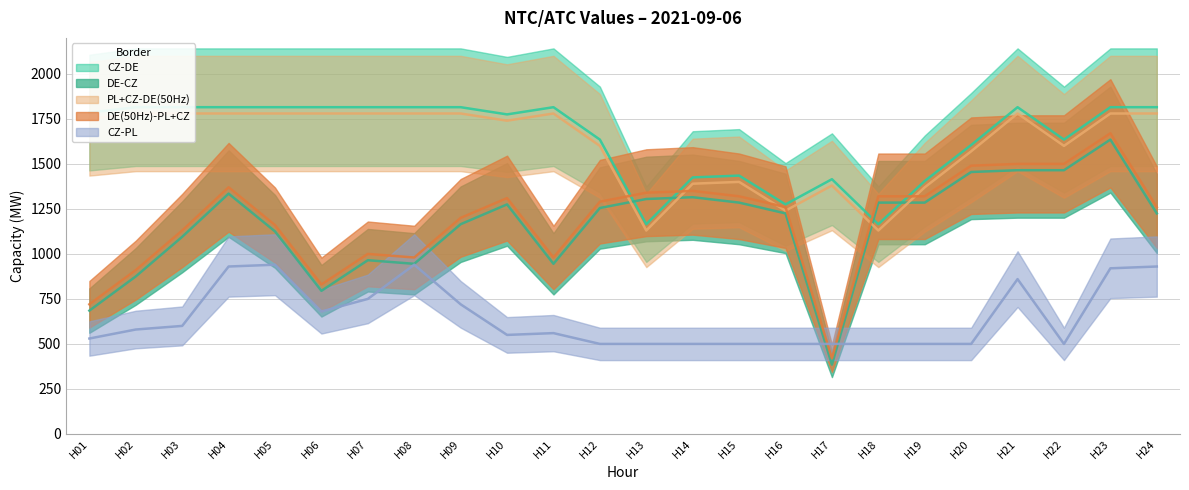

What is the total value across all series at H01?

5470